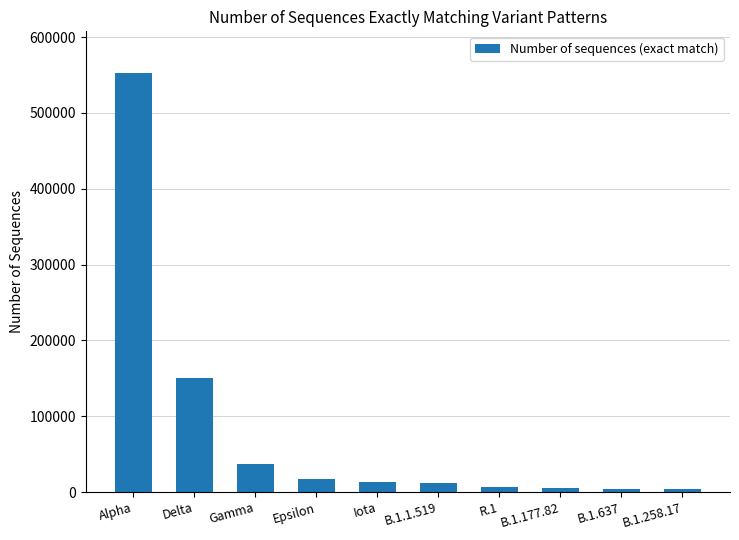

What is the difference between the values at Iota and Gamma?

23904